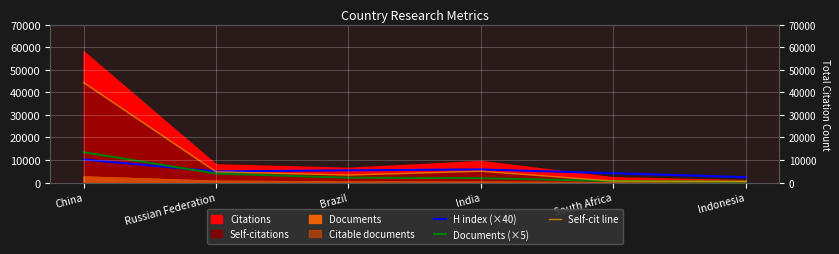

What is the value of the H index (×40) point at the 4th from the left?

5800